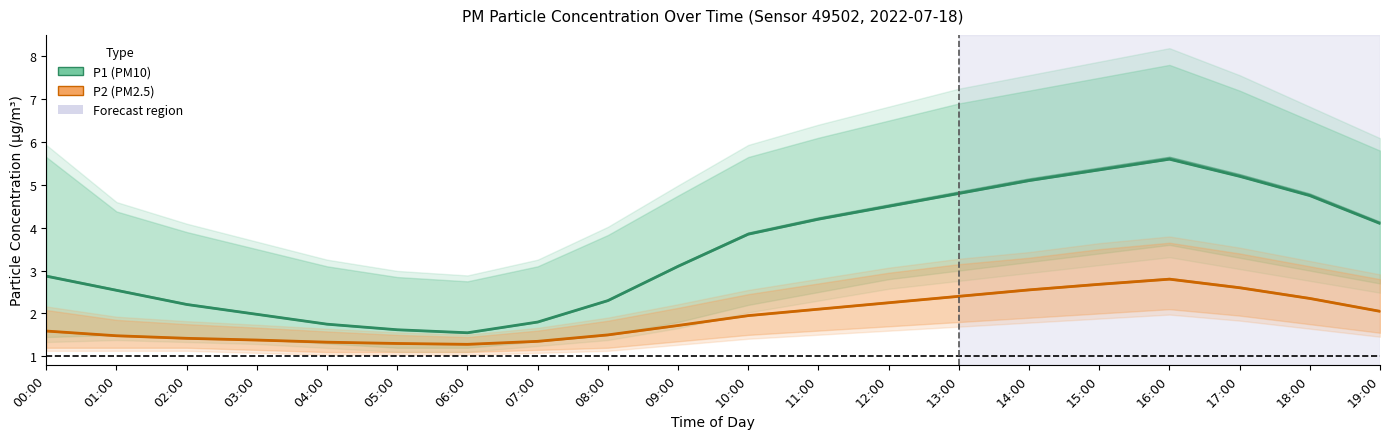

True or false: P1 and P2 cross at least once.

False